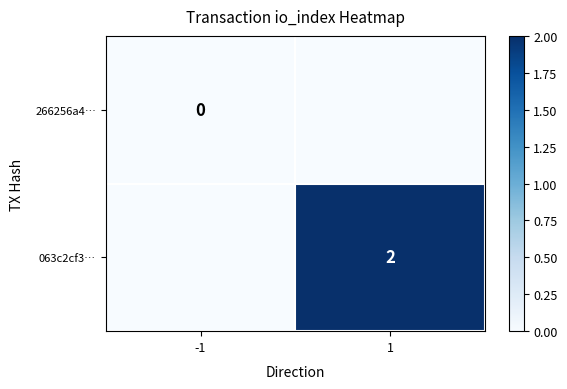

Is it true that 063c2cf3… equals 3 at 1?

False